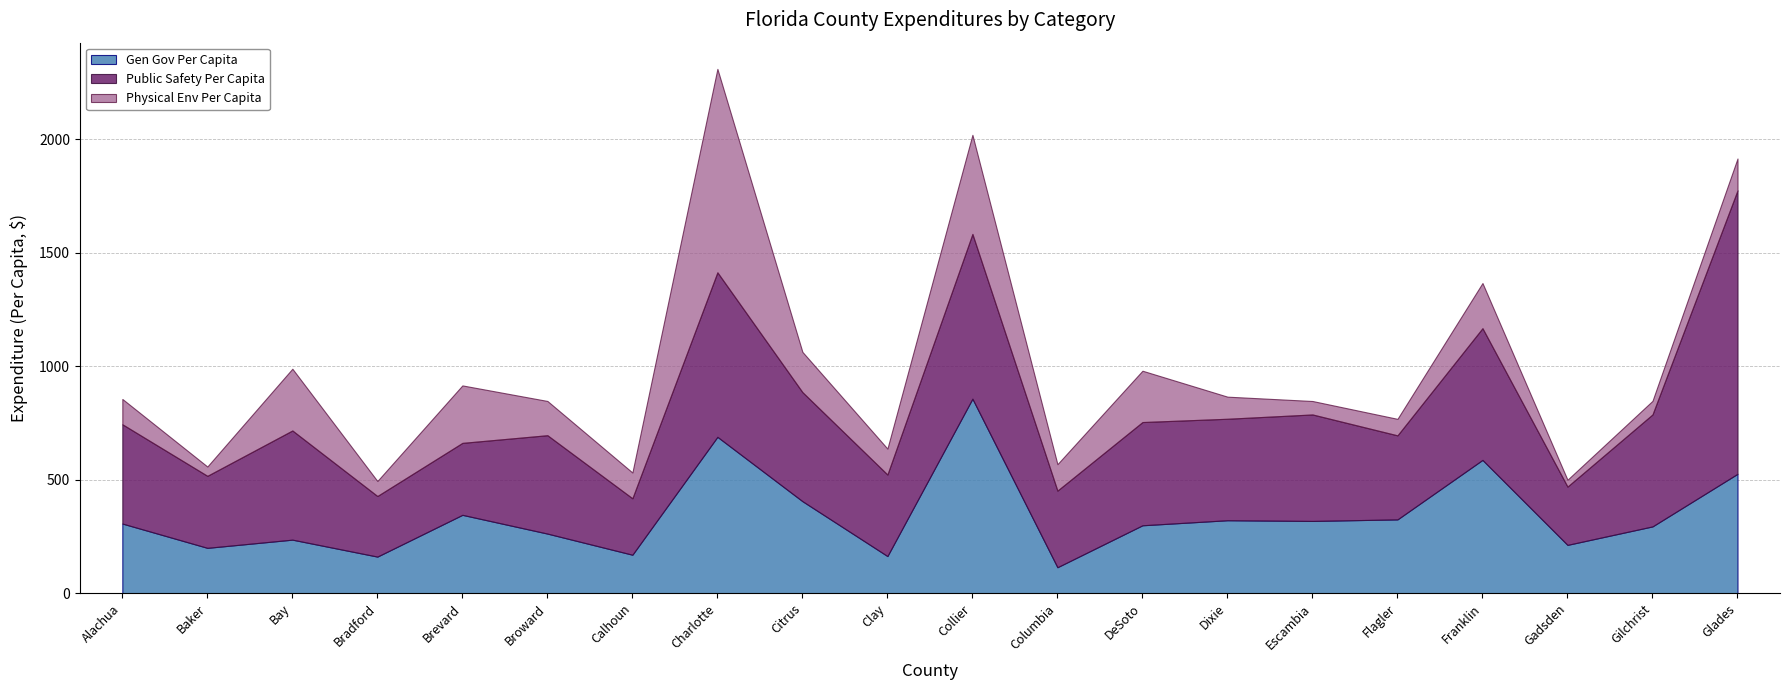

At which label does Gen Gov Per Capita reach its peak?

Collier